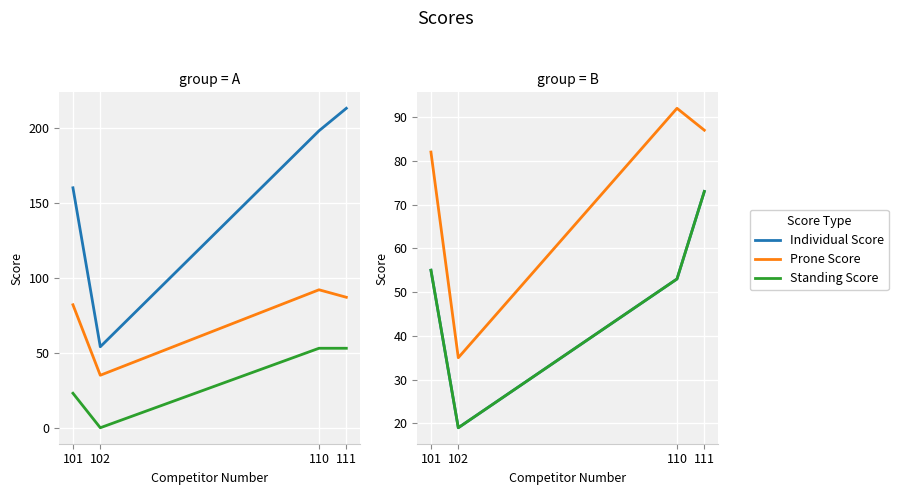

How many lines are shown in the chart?

6